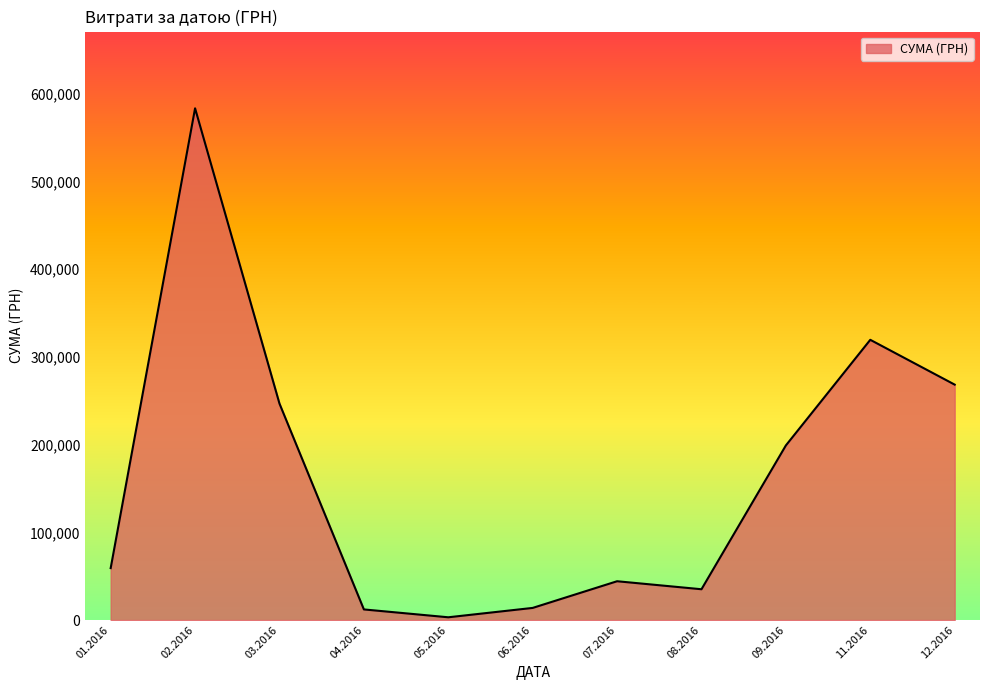

Does the chart display data point markers on the line(s)?

No